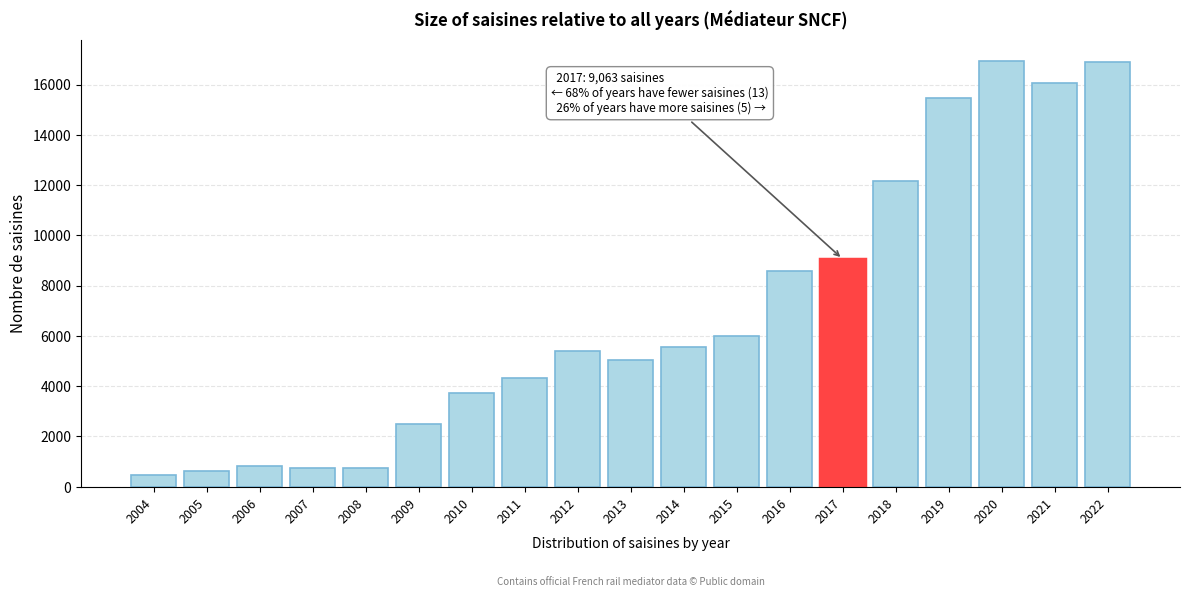

The chart shows a value of 8025 at 2015. True or false?

False